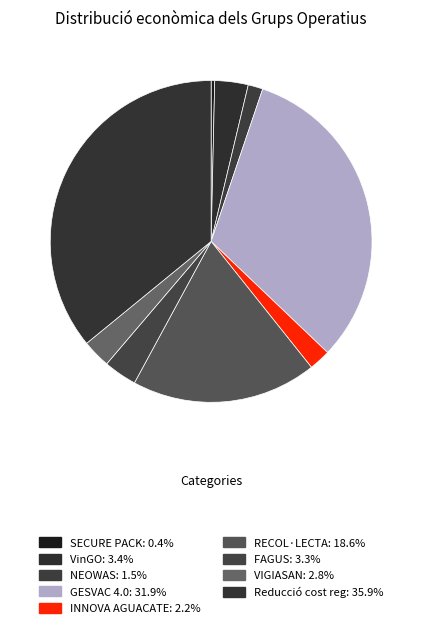

Count the number of slices in the pie.

9